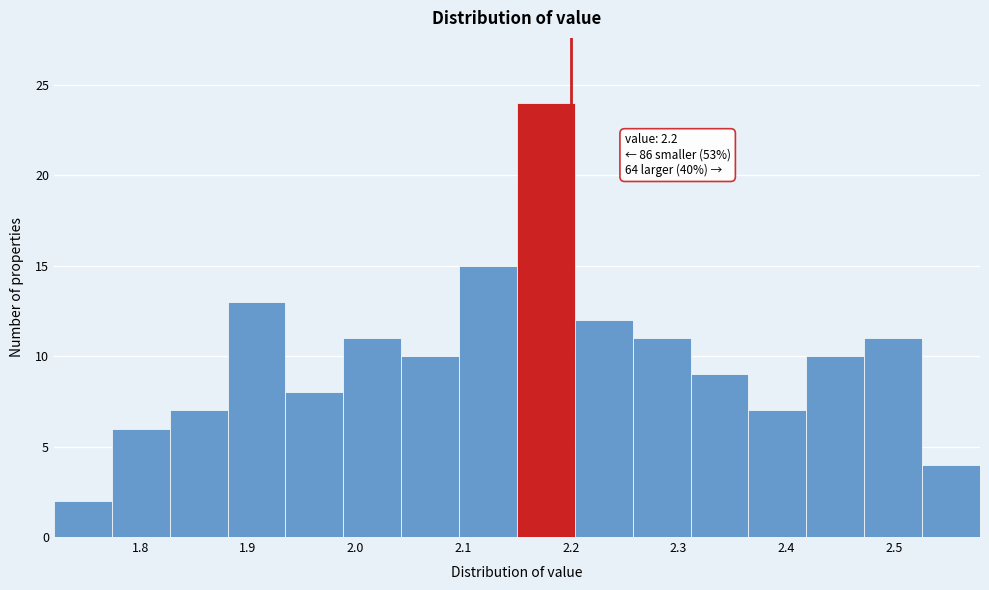

Which range on the x-axis has the tallest bar?

2.15 to 2.20